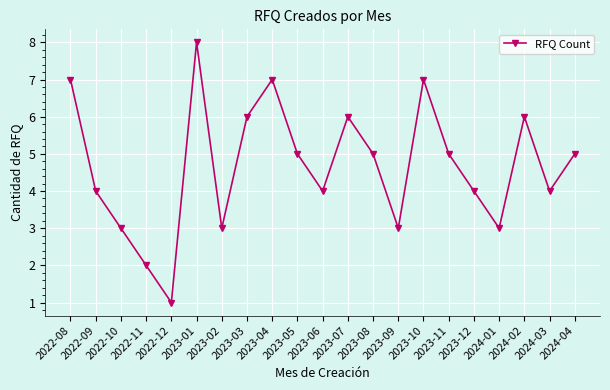

How many points are higher than both their immediate neighbors (excluding endpoints)?

5